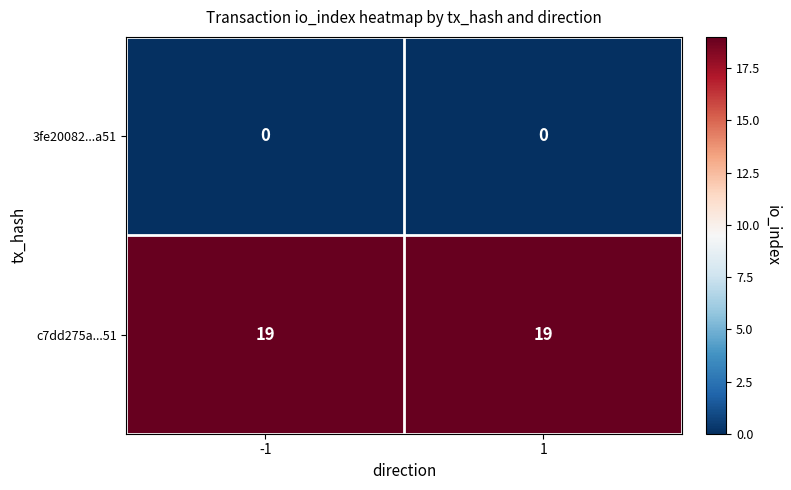

What is the spread (max minus min) of values at 1?

19